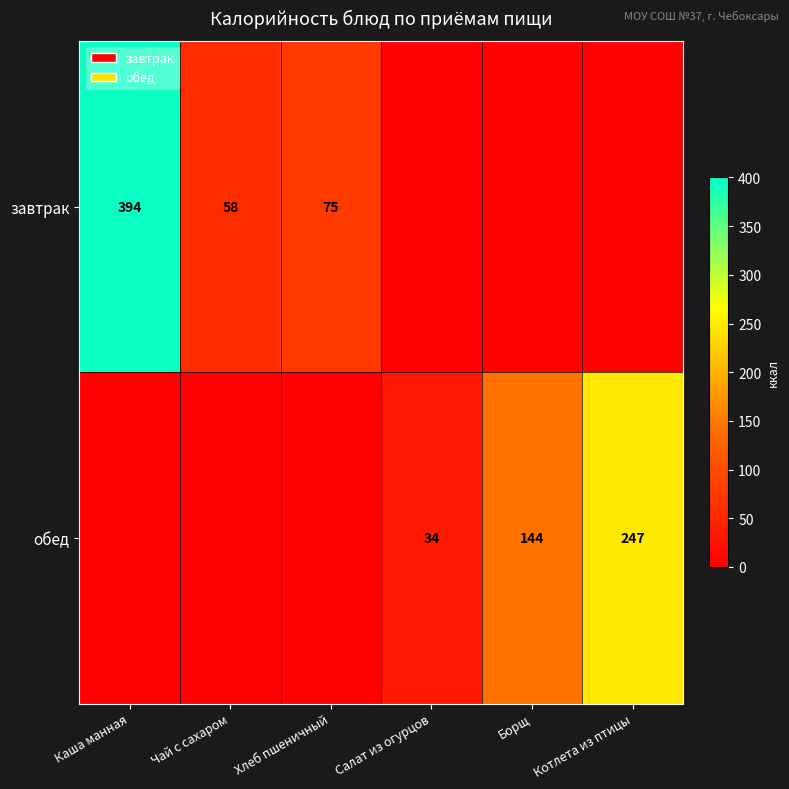

Is it true that обед equals 48 at Салат из огурцов?

False